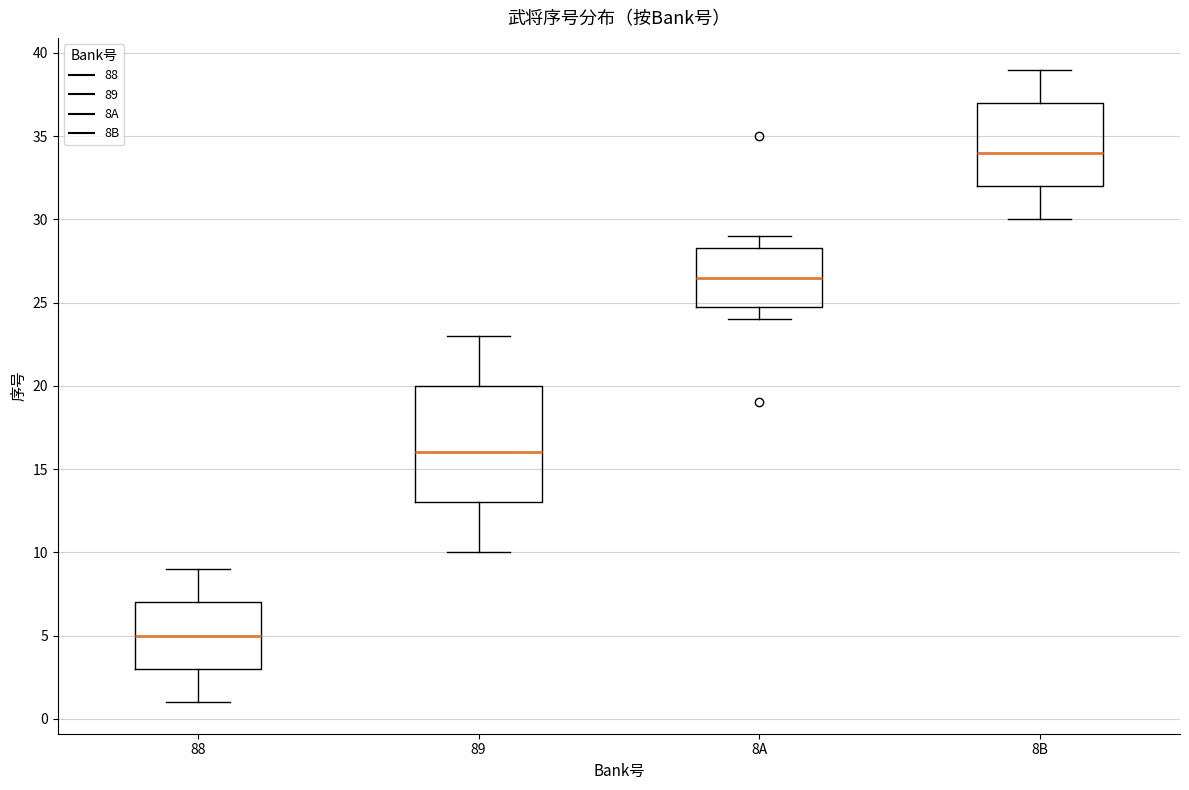

Comparing the boxes themselves (not the whiskers), which one is the tallest?

89